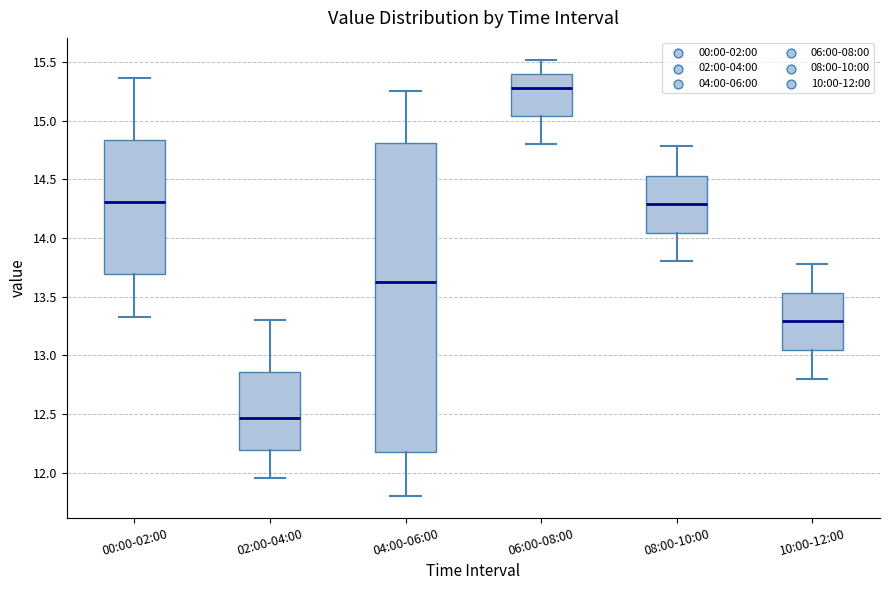

Reading left to right, transcribe this box plot: for each box, give where its median line is, the range the box spans, and where its two whiskers end, as read against the y-axis. The values are not printed on the chart, so give them approximately, as read against the axis.

00:00-02:00: median 14.30, box 13.70 to 14.85, whiskers 13.35 to 15.35
02:00-04:00: median 12.45, box 12.20 to 12.85, whiskers 11.95 to 13.30
04:00-06:00: median 13.65, box 12.20 to 14.80, whiskers 11.80 to 15.25
06:00-08:00: median 15.30, box 15.05 to 15.40, whiskers 14.80 to 15.50
08:00-10:00: median 14.30, box 14.05 to 14.55, whiskers 13.80 to 14.80
10:00-12:00: median 13.30, box 13.05 to 13.55, whiskers 12.80 to 13.80